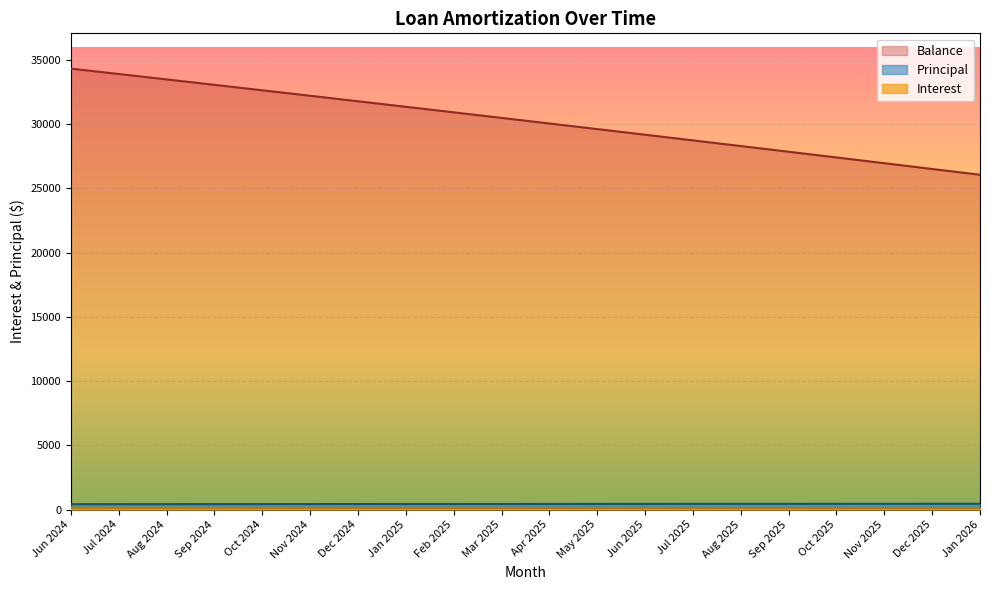

True or false: Principal and Balance intersect in this chart.

False